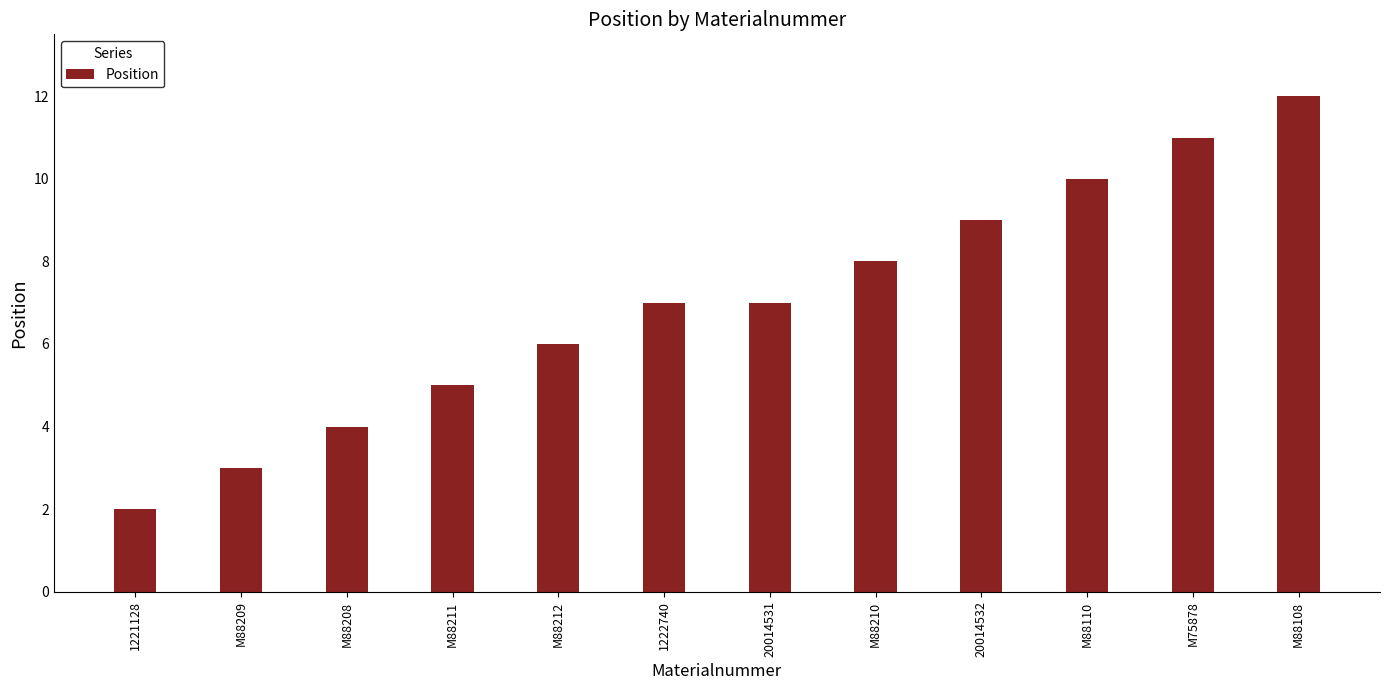

What is the difference between the maximum and minimum values?

10